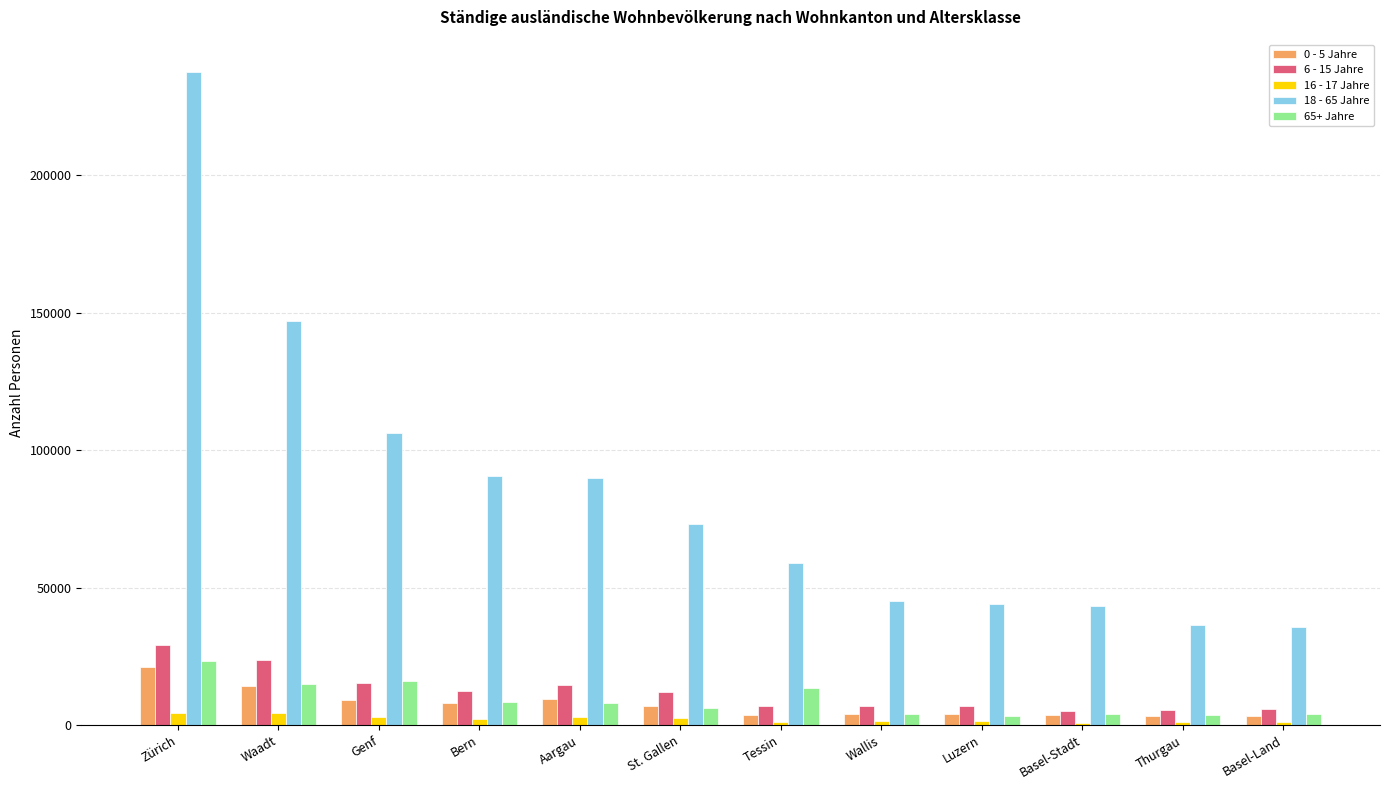

How many groups of bars are there?

12